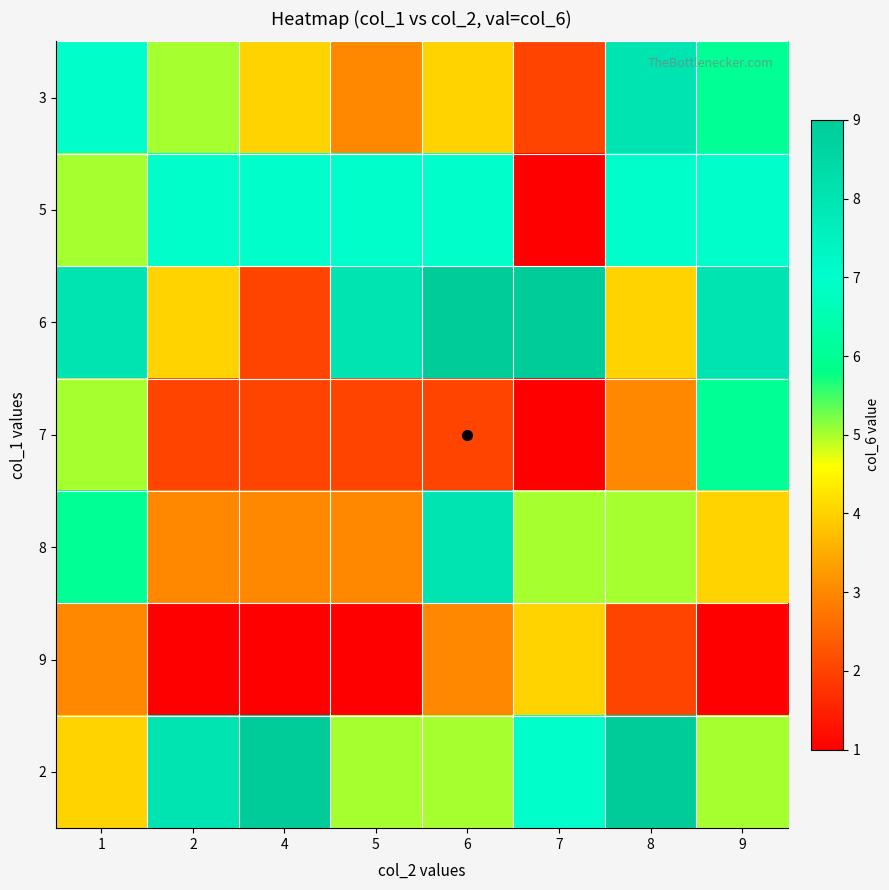

At which category is the sum across all series the highest?

1